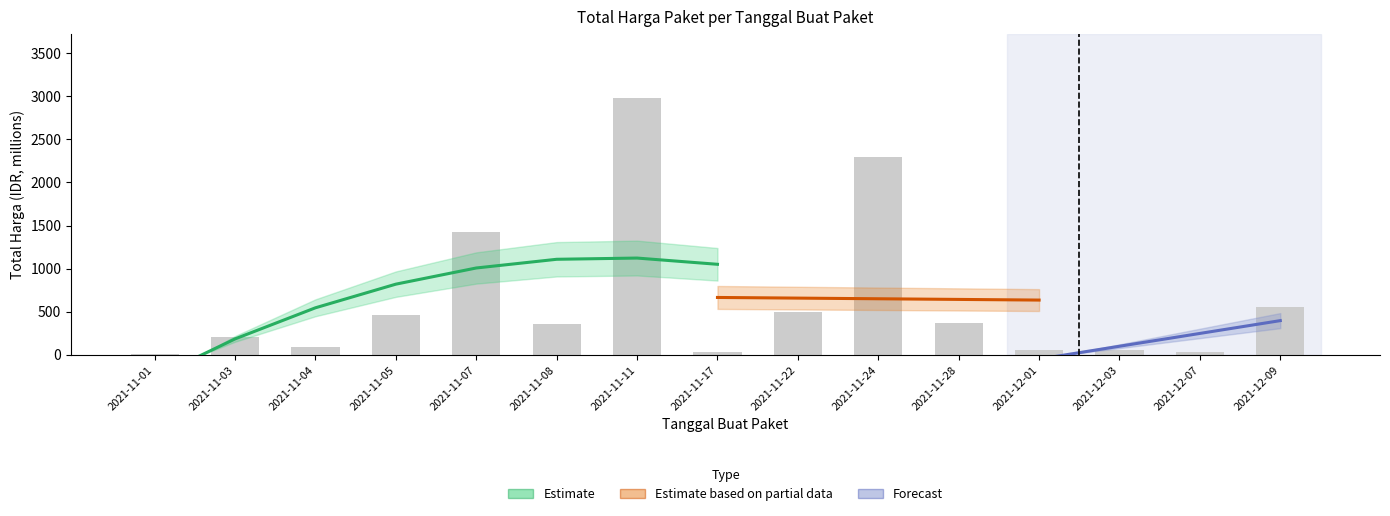

What is the greatest value displayed?

2979.0